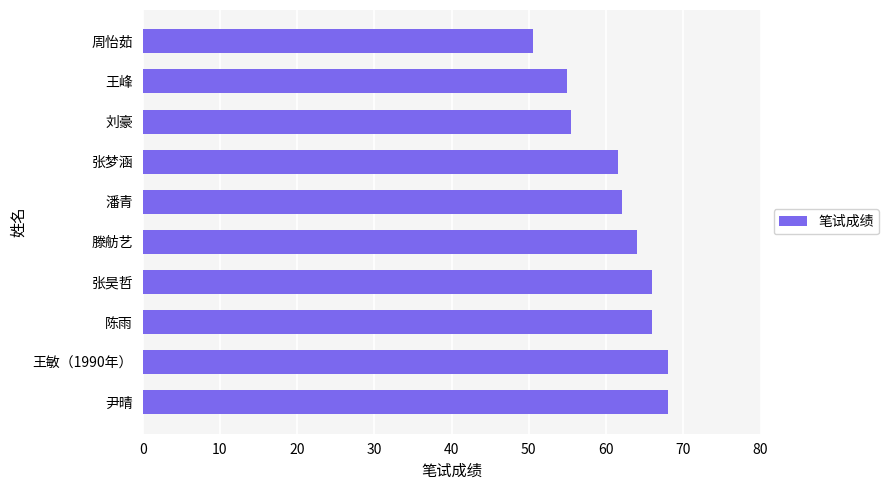

The chart shows a value of 37.1 at 张梦涵. True or false?

False